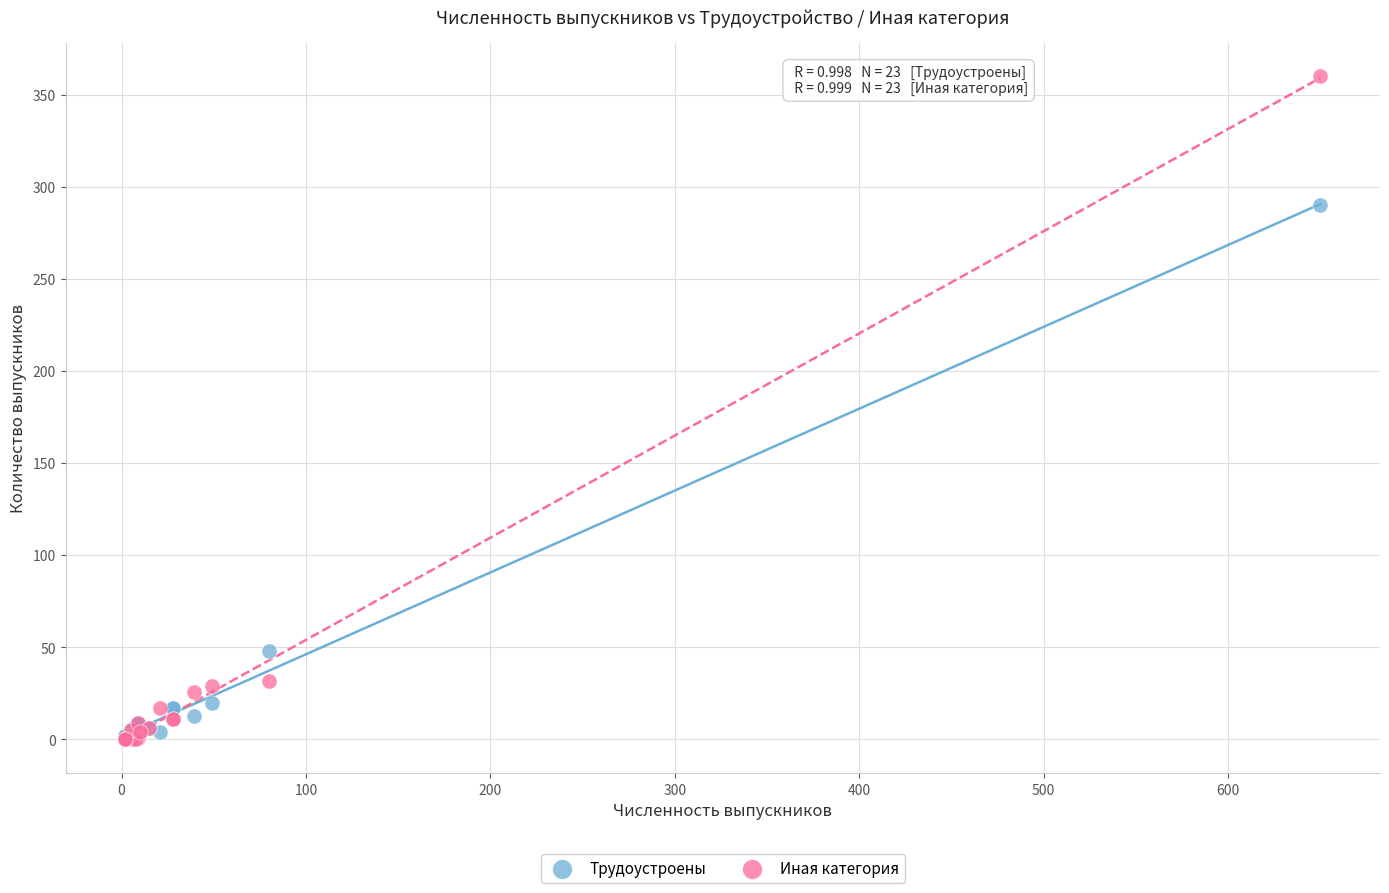

Which series contains the highest Y value?

Иная категория